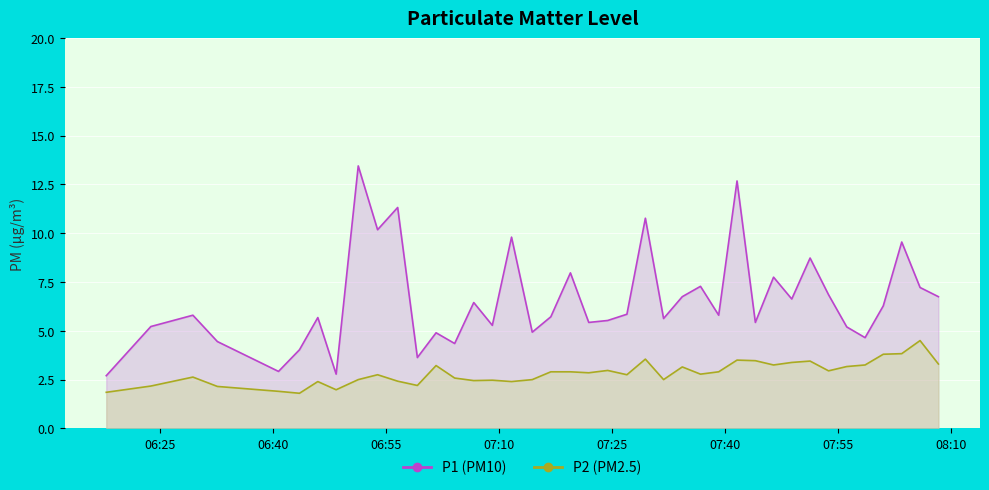

What is the label of the 2nd point from the left?

06:40